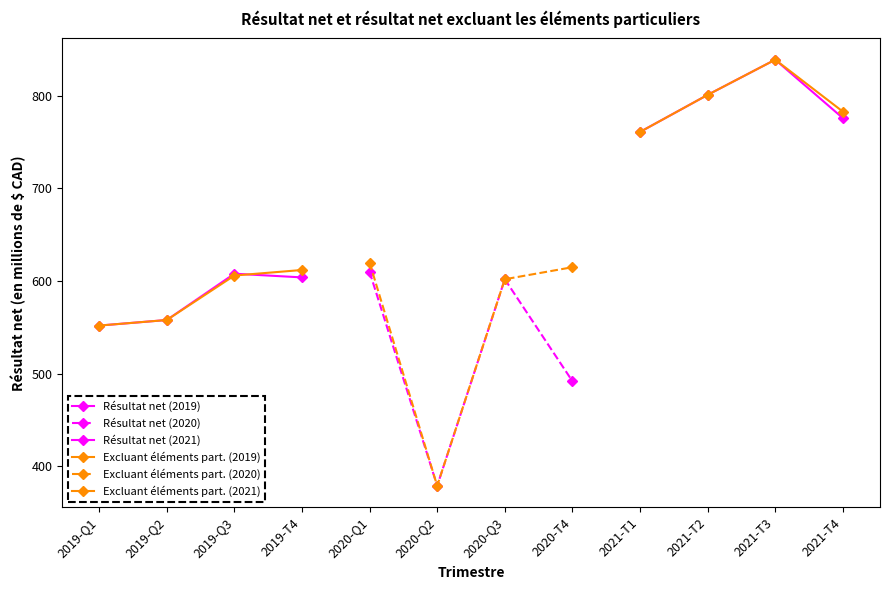

How many lines are shown in the chart?

6